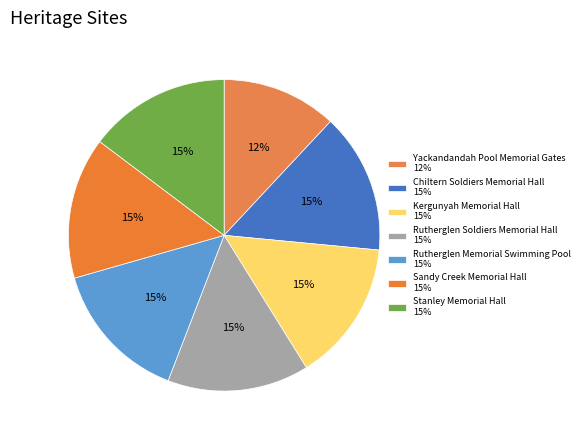

To the nearest percent, what is the difference between the Stanley Memorial Hall and Yackandandah Pool Memorial Gates slice percentages?

3%